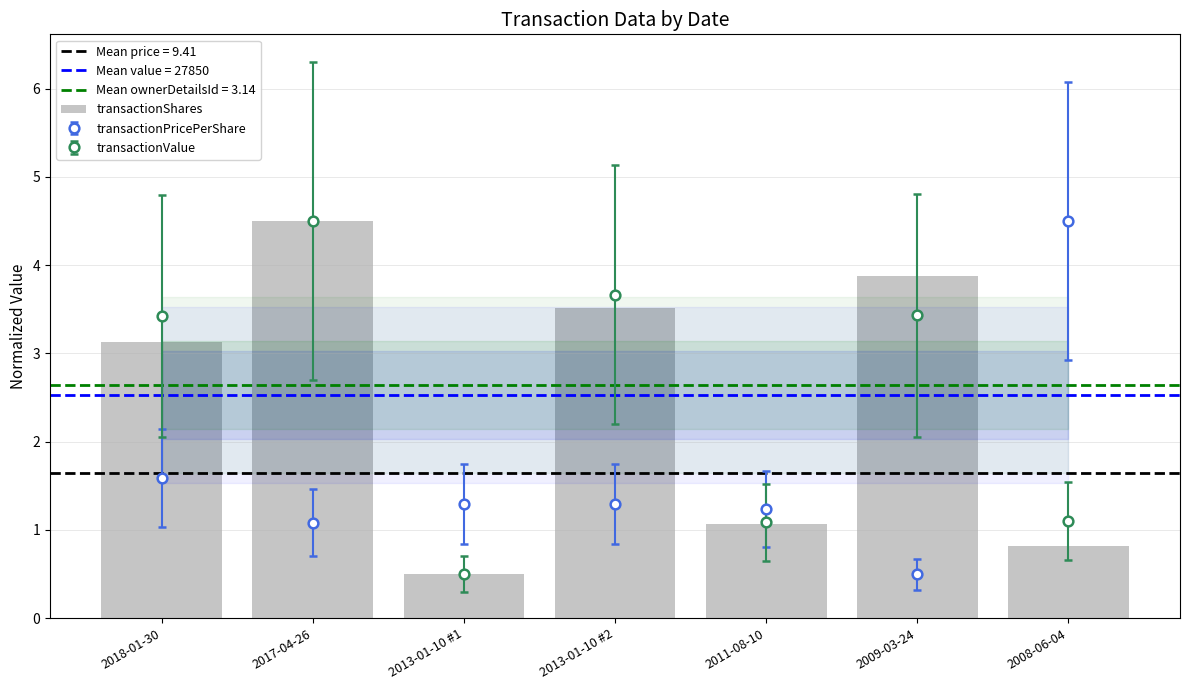

What is the difference between the maximum and minimum values?

4.0